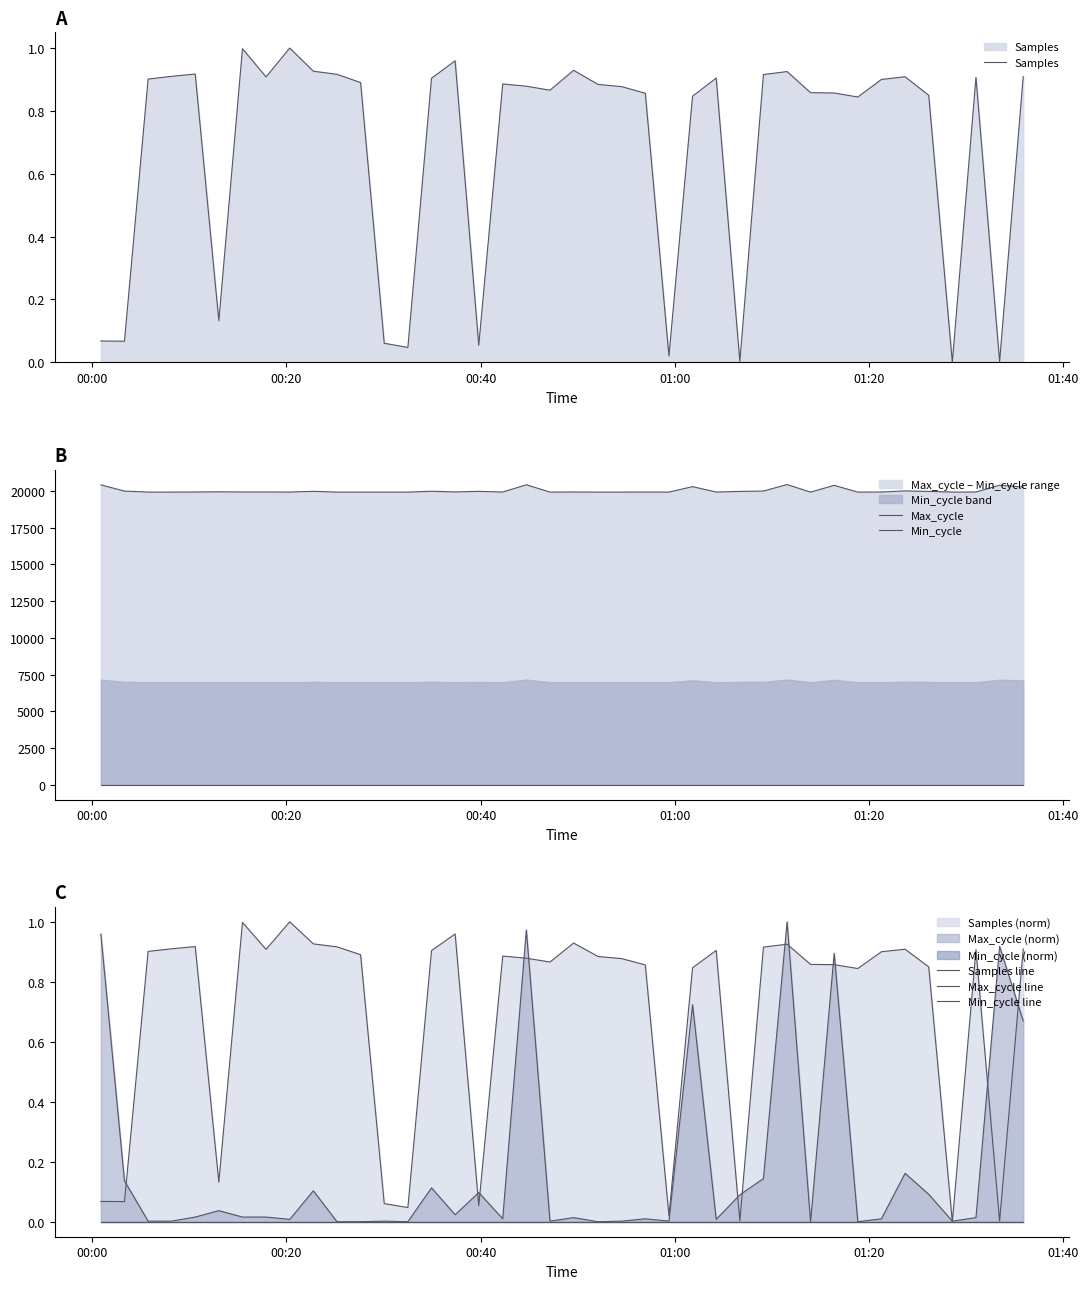

Is it true that Min_cycle equals 7.1 at 15?

False